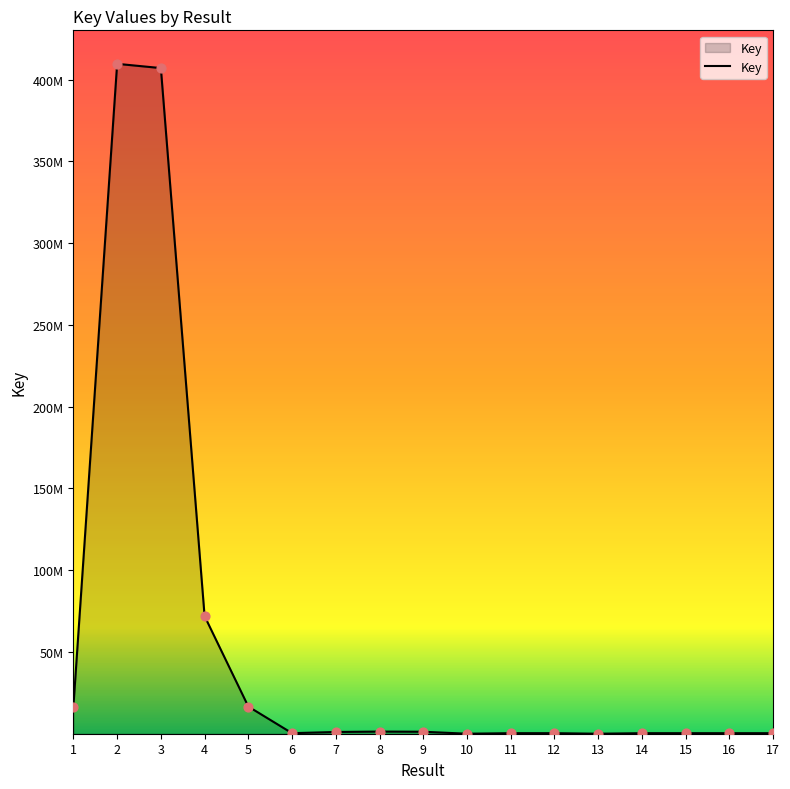

Which has a higher value, 6 or 5?

5